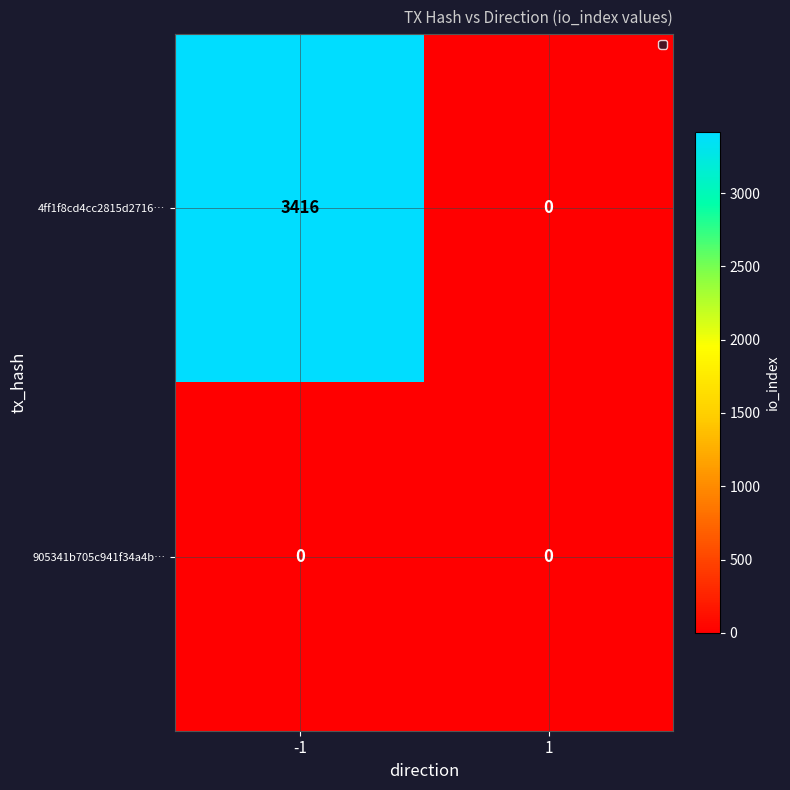

Count the number of data series in this chart.

2